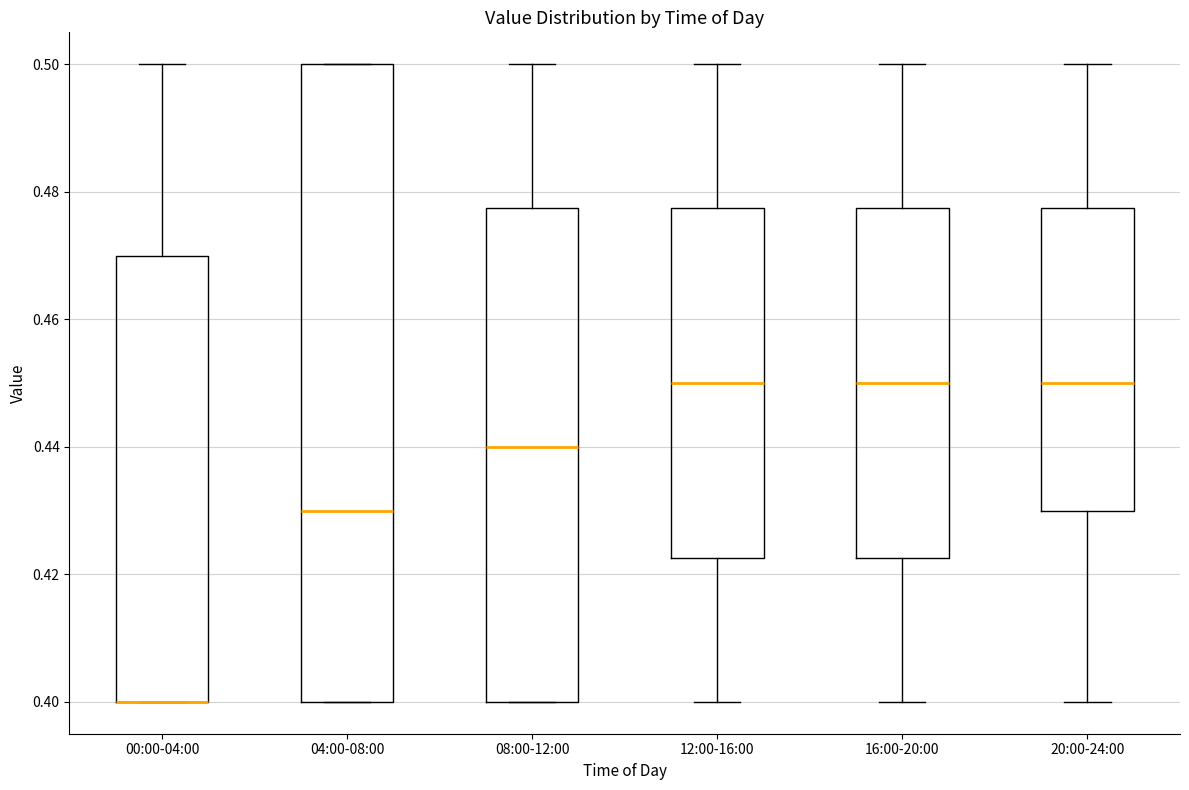

Which box is the tallest, from its lower edge to its upper edge?

04:00-08:00